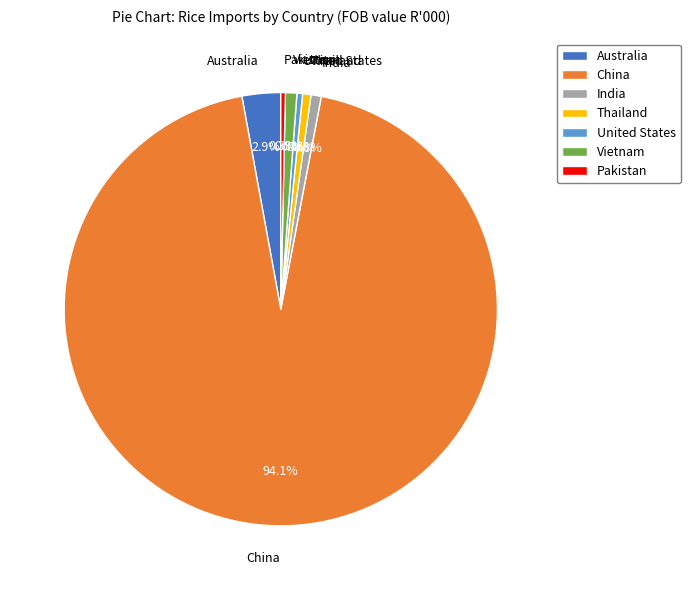

Approximately how many times larger is the value at Australia compared to Pakistan?

8.5